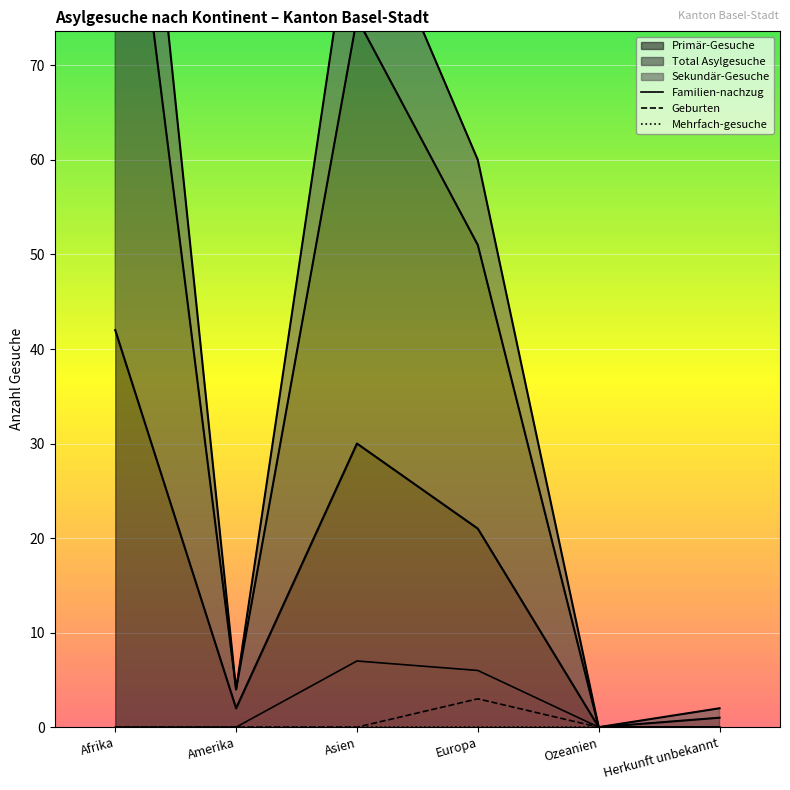

At which category is the sum across all series the highest?

Europa